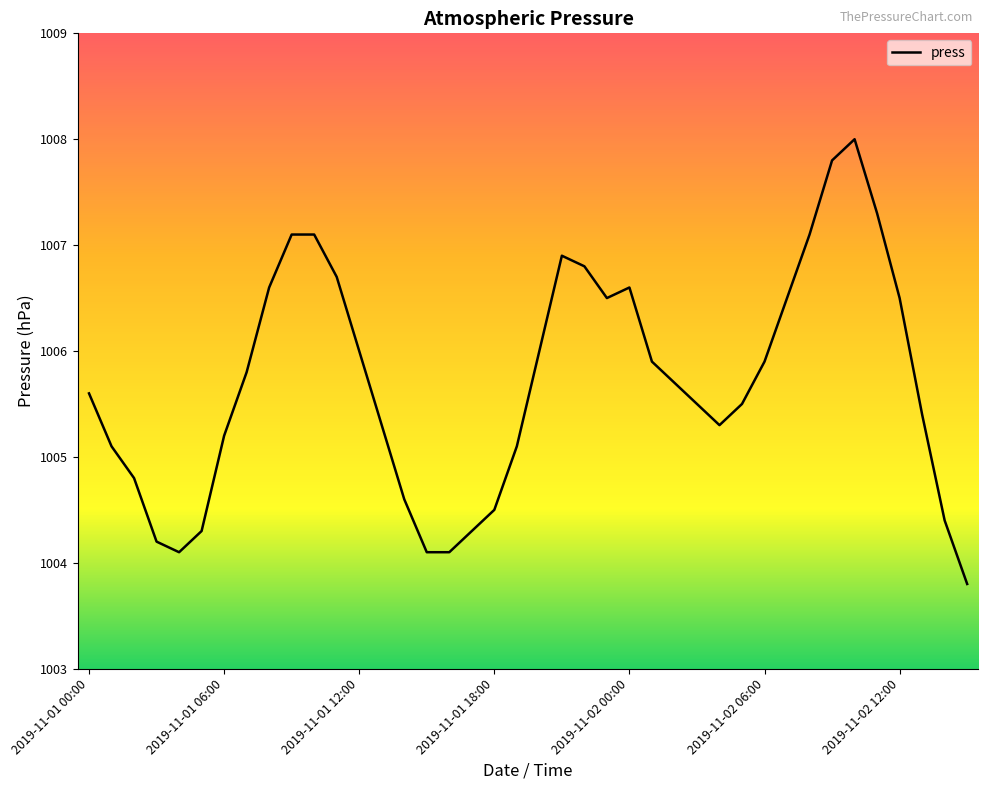

What is the difference between the maximum and minimum values?

4.2